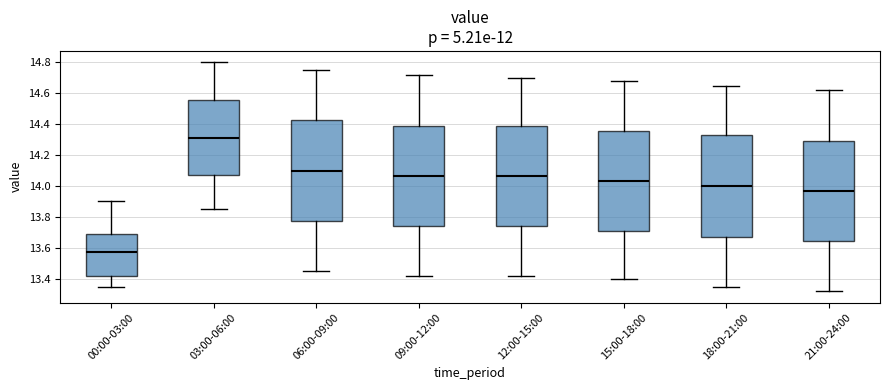

Reading left to right, transcribe this box plot: for each box, give where its median line is, the range the box spans, and where its two whiskers end, as read against the y-axis. The values are not printed on the chart, so give them approximately, as read against the axis.

00:00-03:00: median 13.58, box 13.42 to 13.70, whiskers 13.36 to 13.90
03:00-06:00: median 14.32, box 14.08 to 14.56, whiskers 13.86 to 14.80
06:00-09:00: median 14.10, box 13.78 to 14.42, whiskers 13.46 to 14.76
09:00-12:00: median 14.06, box 13.74 to 14.40, whiskers 13.42 to 14.72
12:00-15:00: median 14.06, box 13.74 to 14.40, whiskers 13.42 to 14.70
15:00-18:00: median 14.04, box 13.72 to 14.36, whiskers 13.40 to 14.68
18:00-21:00: median 14.00, box 13.68 to 14.32, whiskers 13.36 to 14.66
21:00-24:00: median 13.96, box 13.64 to 14.30, whiskers 13.32 to 14.62